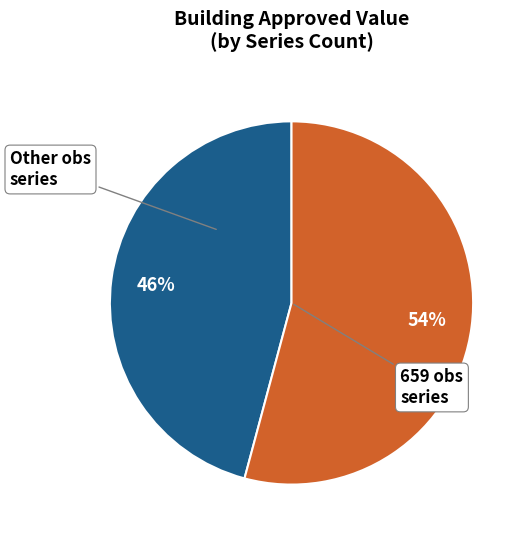

Is there any slice that represents more than half of the pie?

Yes